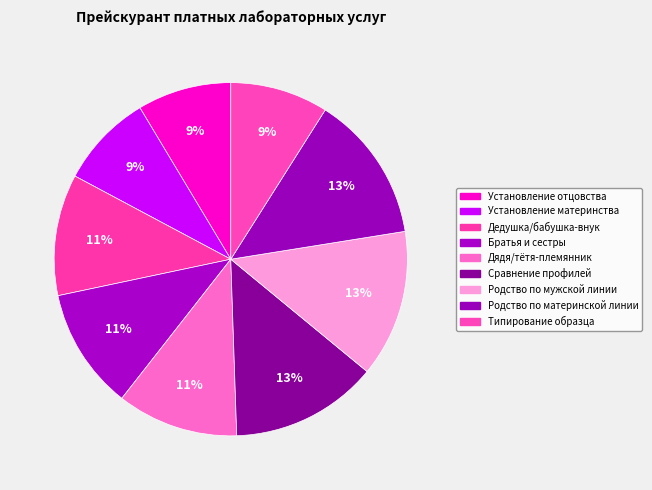

To the nearest percent, what is the difference between the Братья и сестры and Установление отцовства slice percentages?

3%